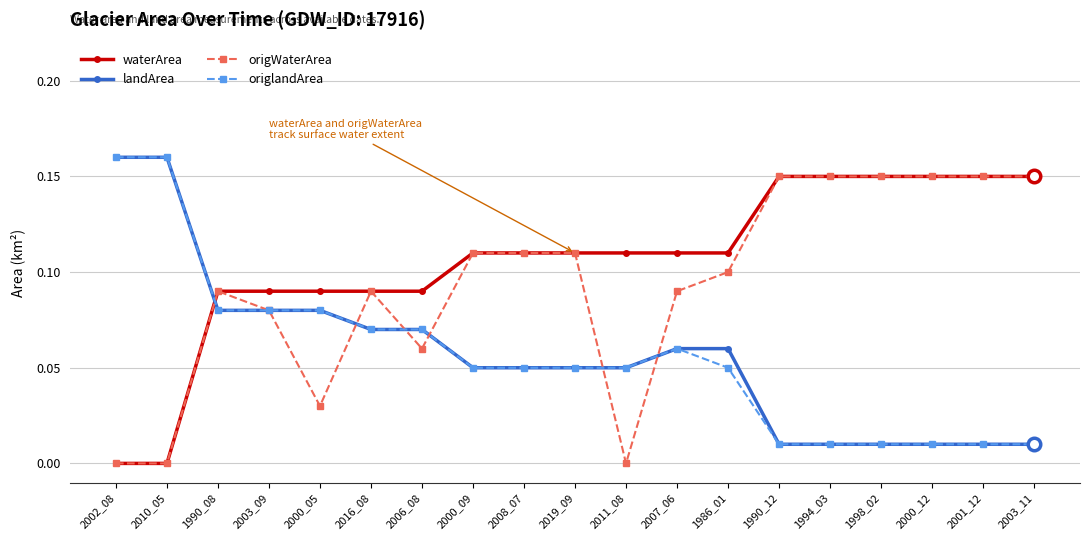

Between 2011_08 and 1998_02, which series saw the biggest shift?

origWaterArea